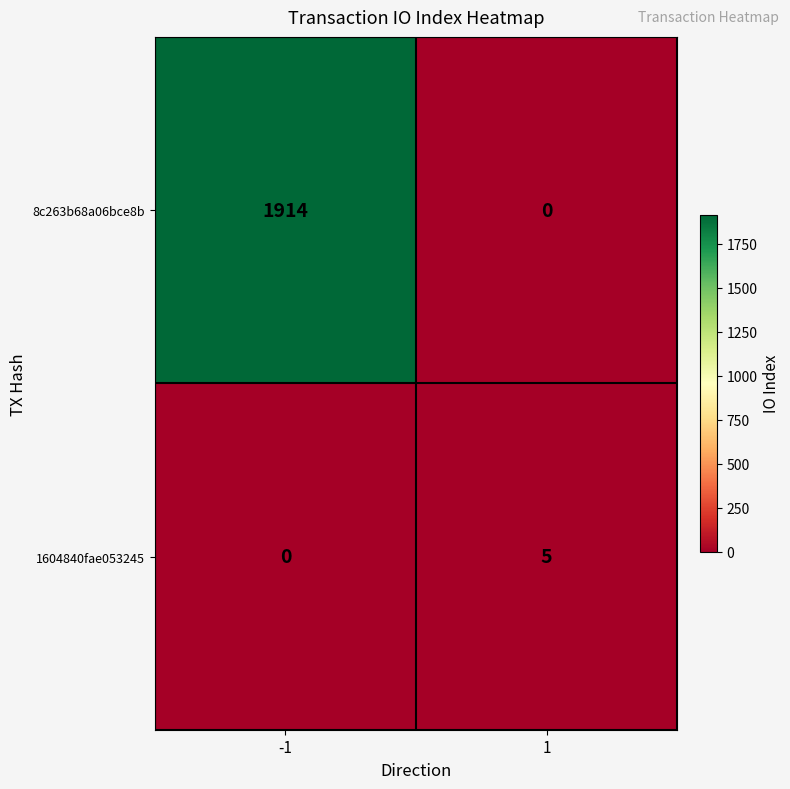

Reading right to left, list all the values displayed in this chart.

8c263b68a06bce8b: 1=0	-1=1914
1604840fae053245: 1=5	-1=0